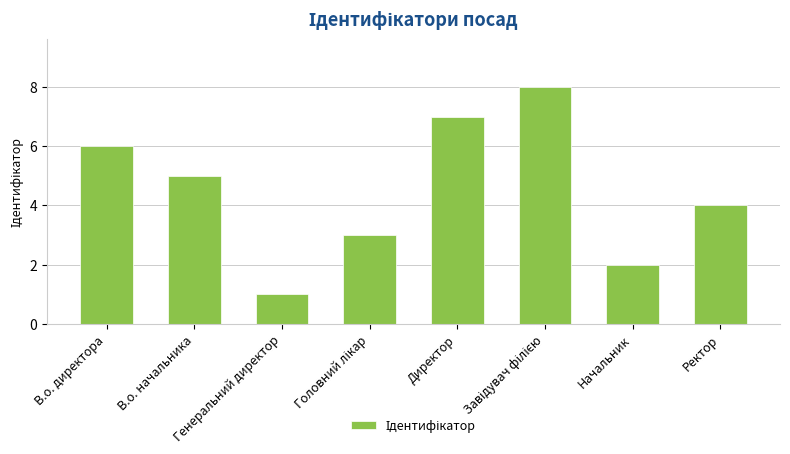

What is the difference between the second highest and minimum values?

6